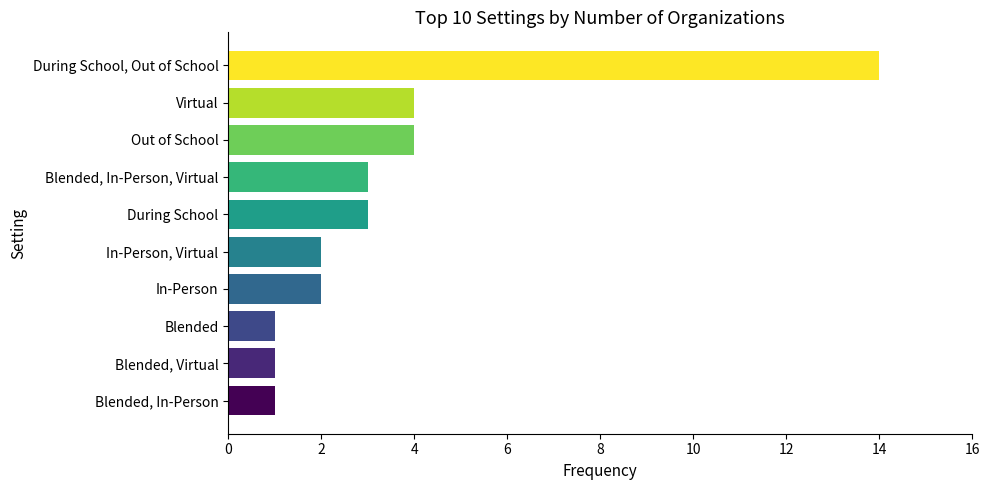

What is the greatest value displayed?

14